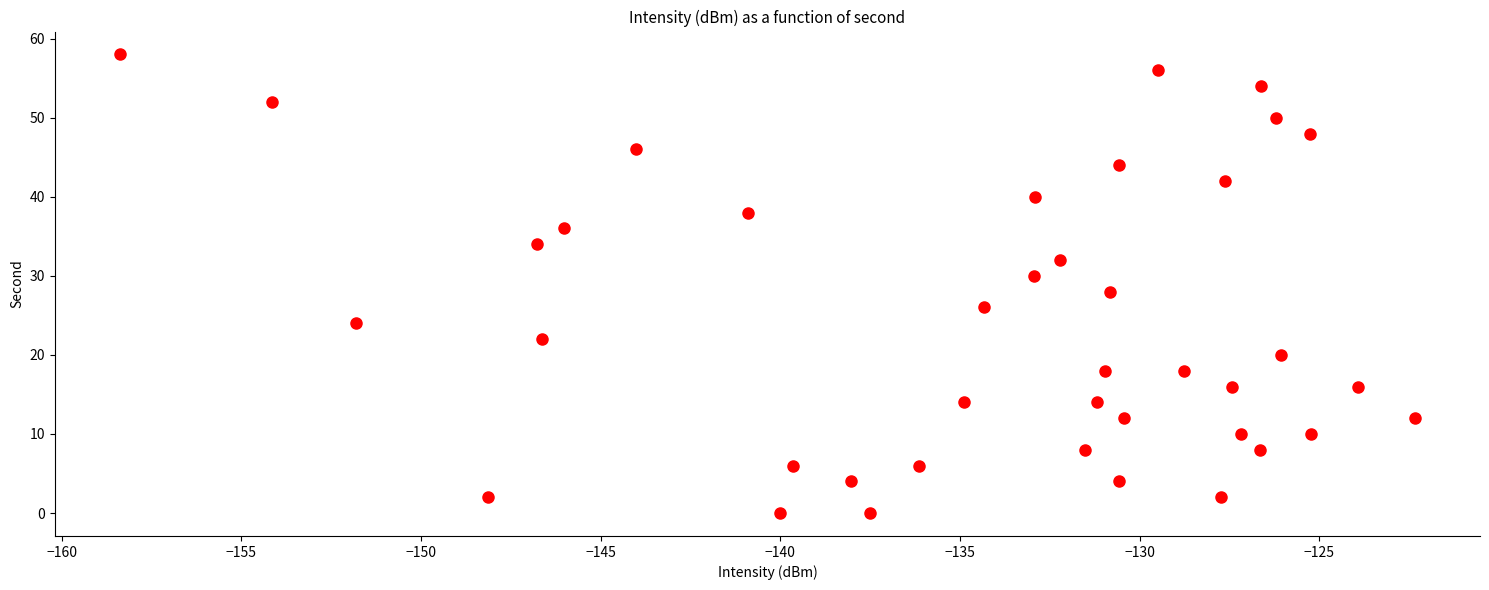

What is the range of Y values (max minus min)?

58